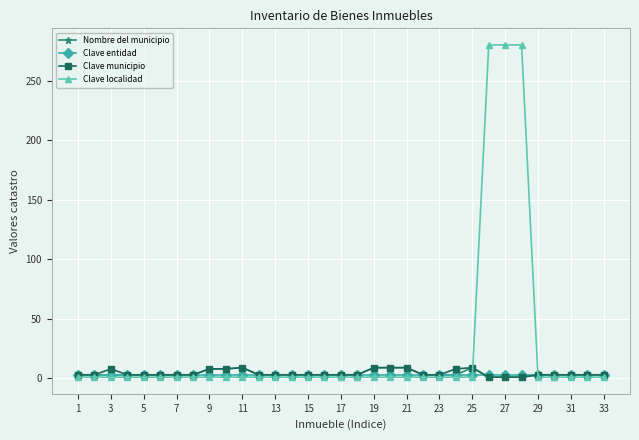

Which series has the largest total across all categories?

Clave localidad